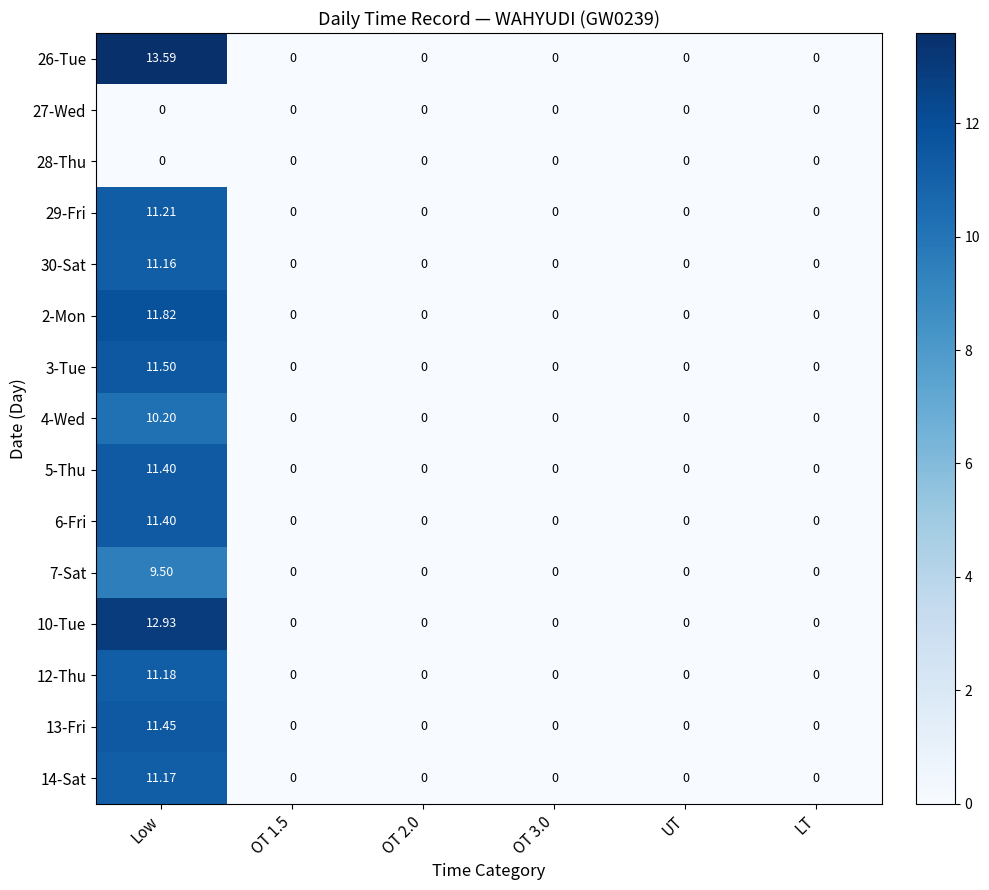

At which label does 13-Fri reach its peak?

Low